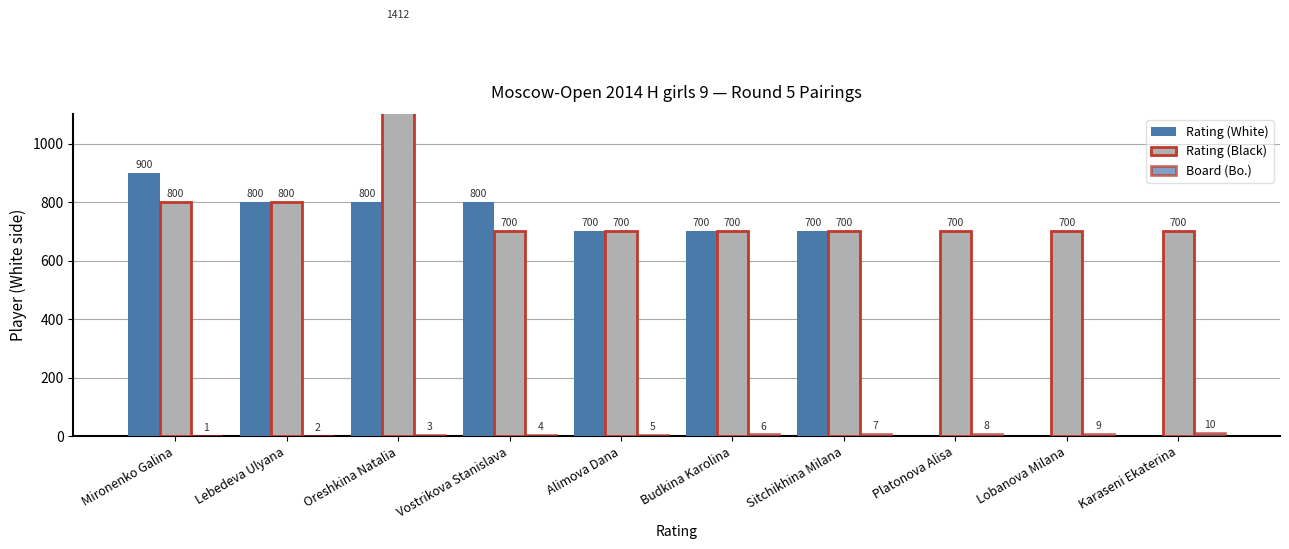

Reading left to right, what are all the values shown in this chart?

Rating (White): 900	800	800	800	700	700	700	0	0	0
Rating (Black): 800	800	1412	700	700	700	700	700	700	700
Board (Bo.): 1	2	3	4	5	6	7	8	9	10